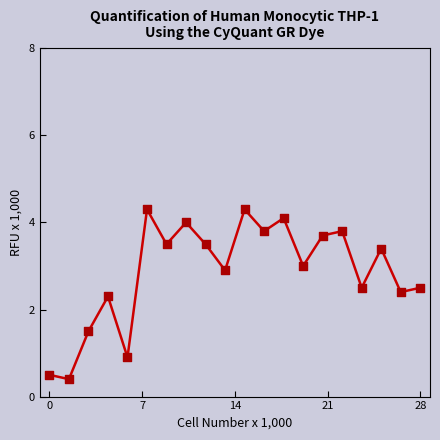

What is the smallest value displayed?

0.4